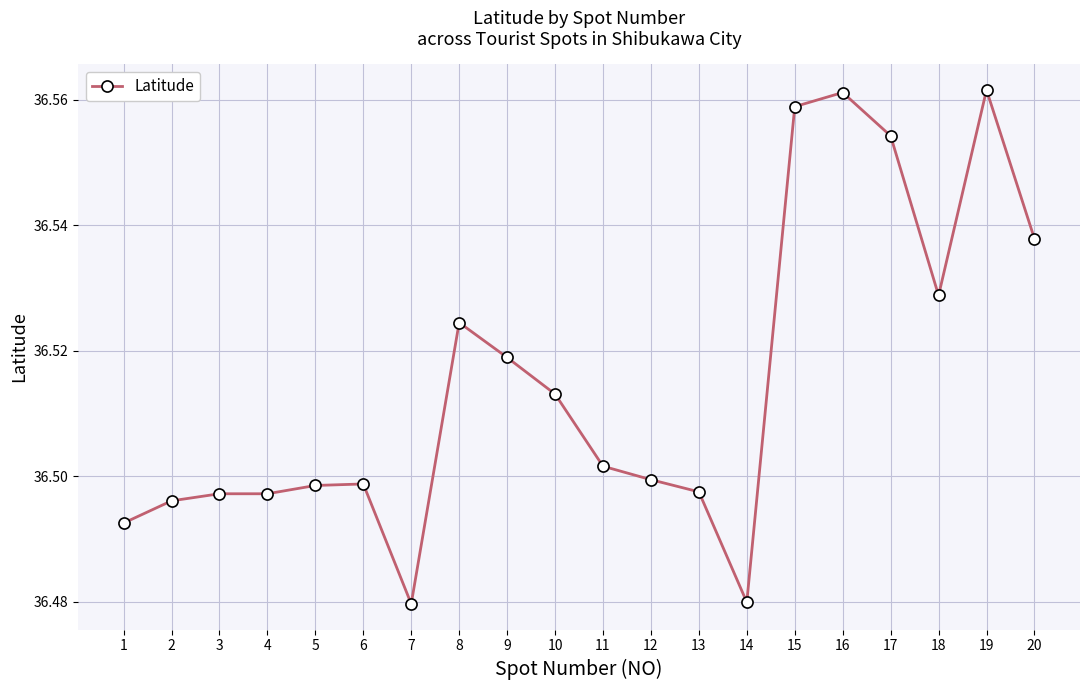

Count the values in the range 36 to 37.

20